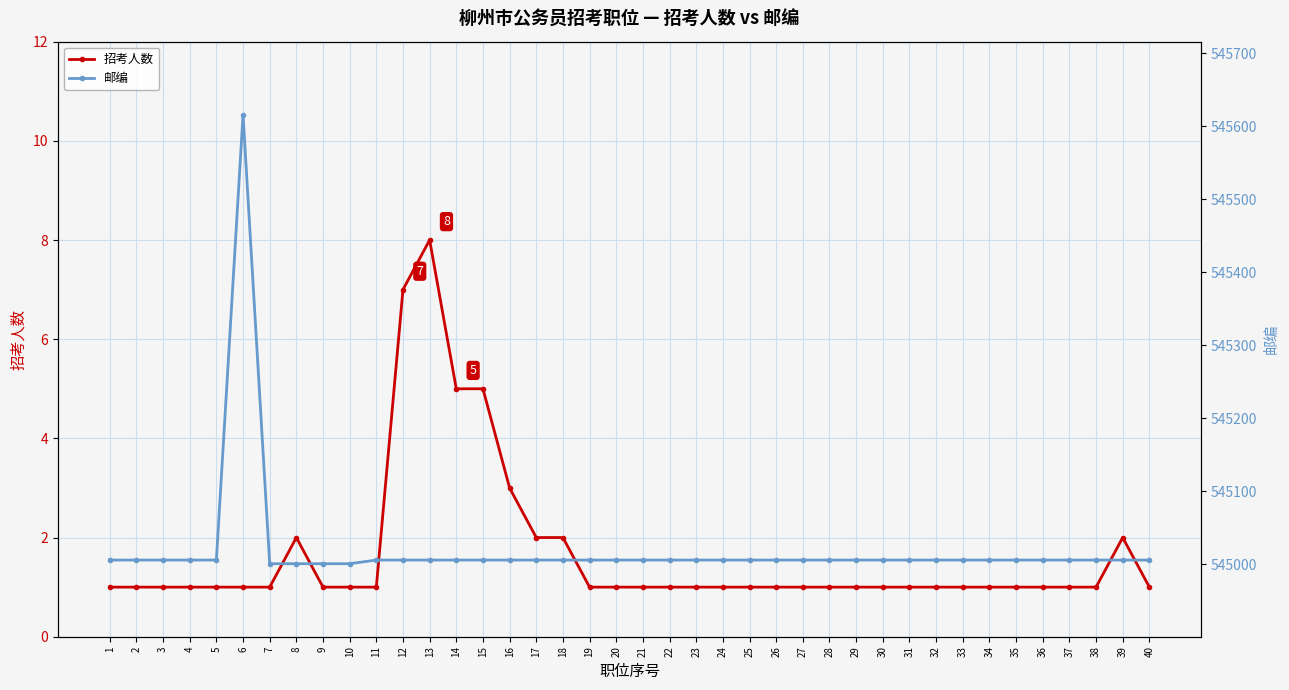

Is this an area chart (filled region under the line)?

No